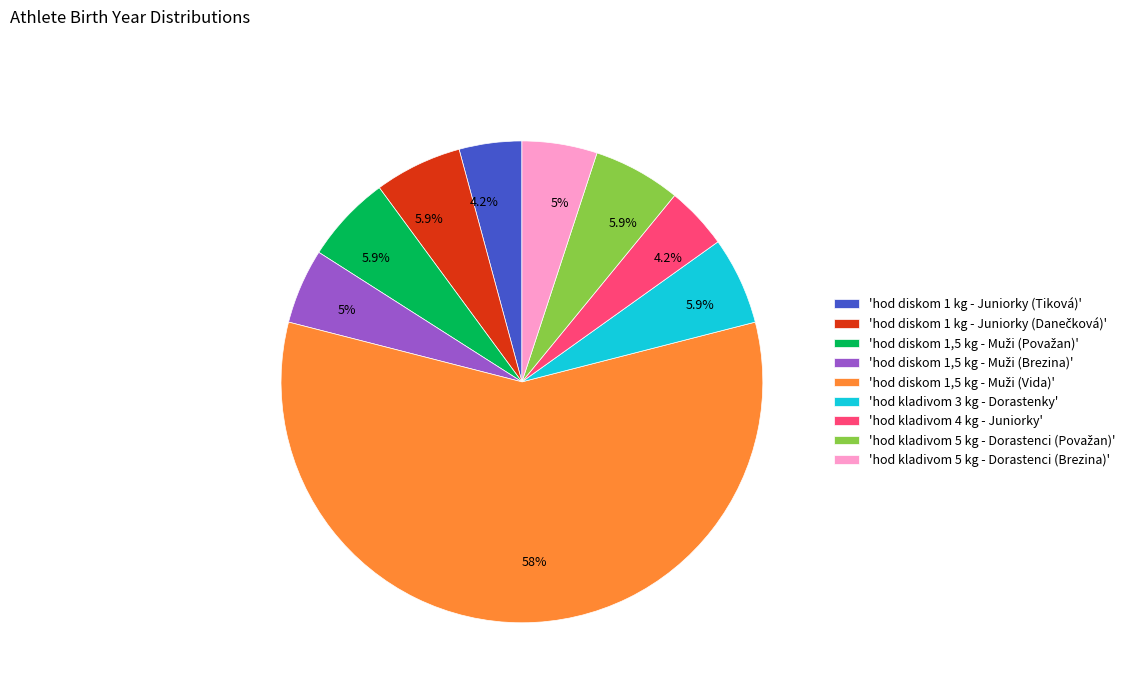

How many slices are in this pie chart?

9